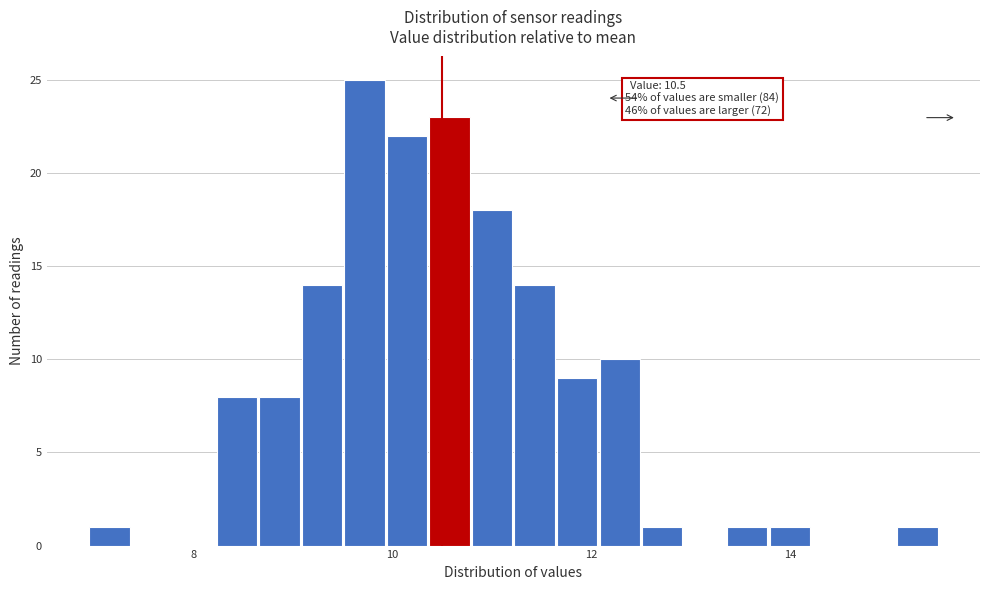

Read against the x-axis, roughly where is the centre of the tallest bar?

9.8